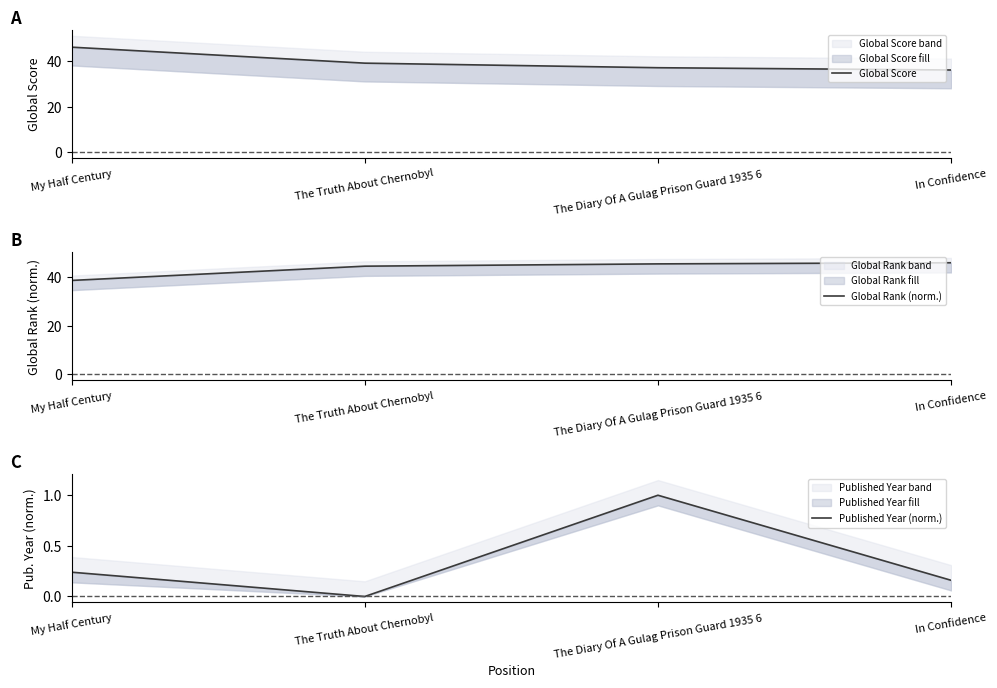

At which label does Global Rank (norm.) first exceed 45?

The Diary Of A Gulag Prison Guard 1935 6